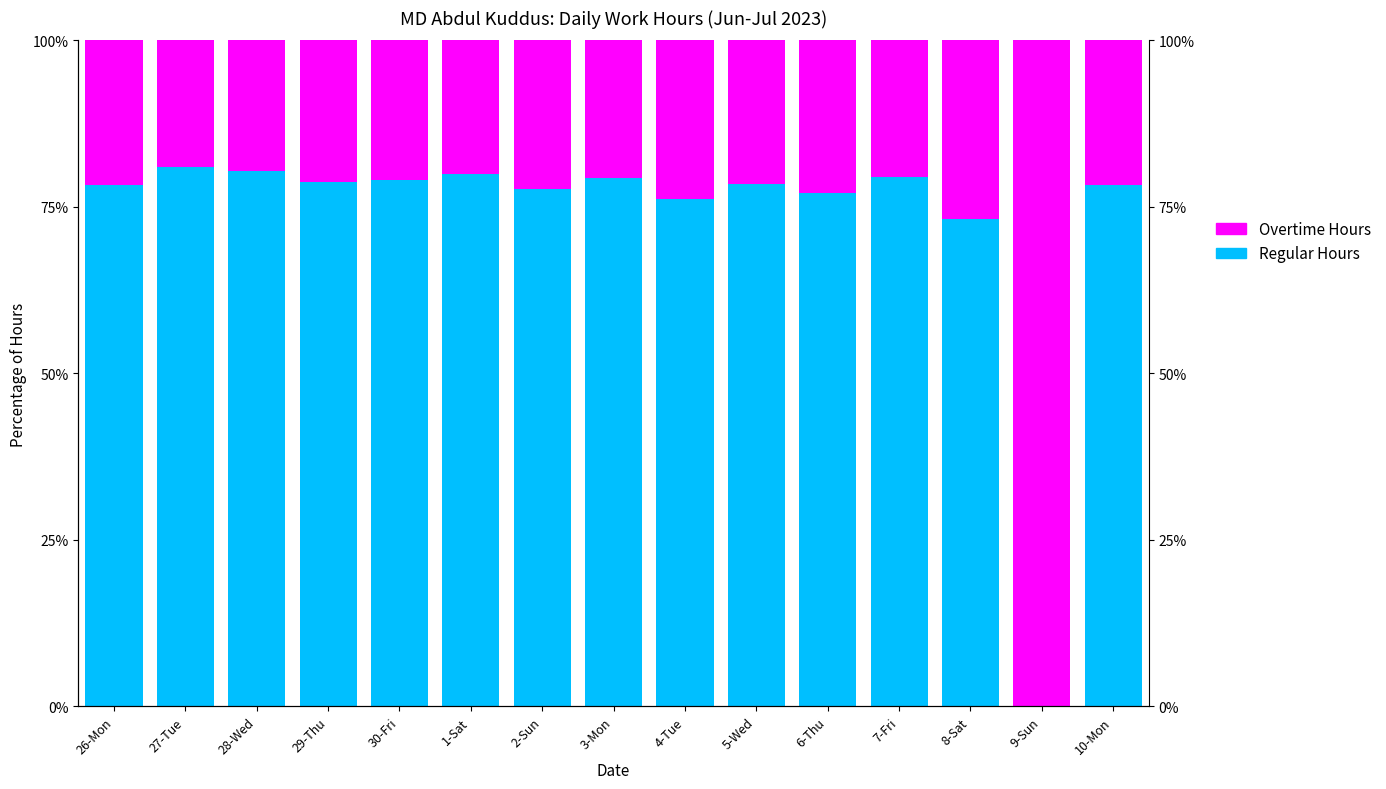

How many series are shown in this chart?

2